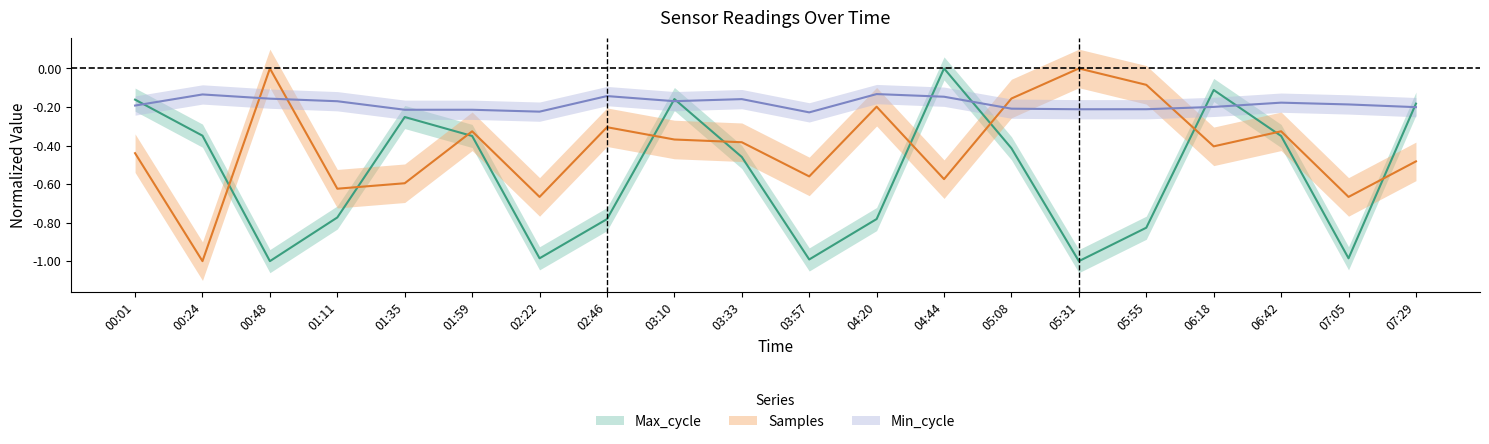

What is the difference between the Max_cycle values at 03:10 and 04:20?

0.6